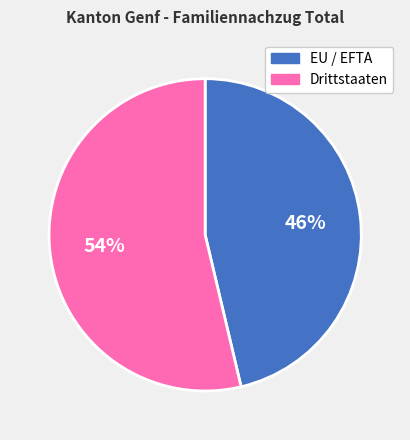

To the nearest percent, what is the average slice percentage?

50%